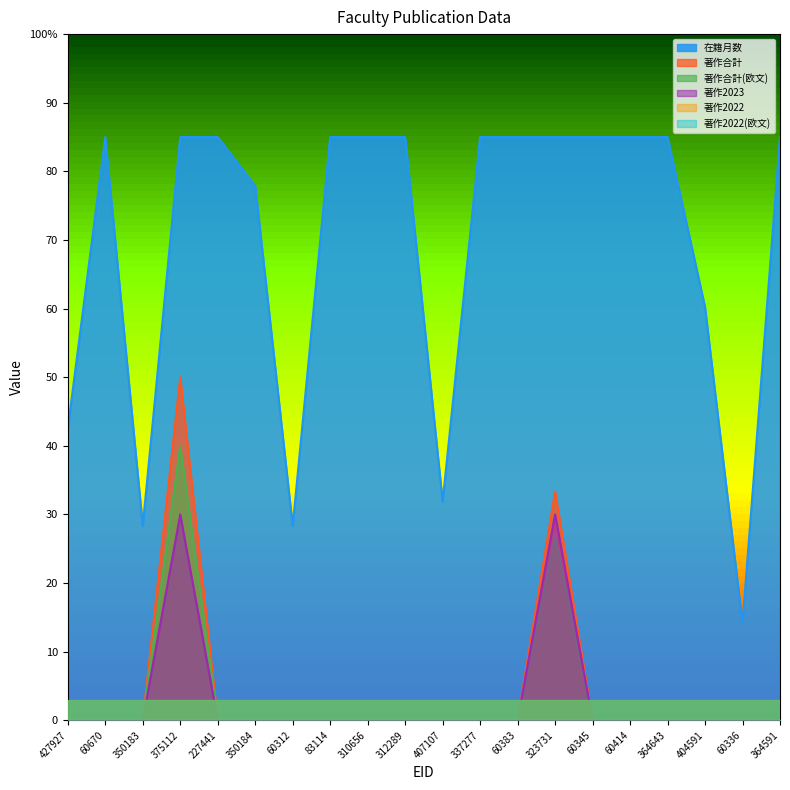

Reading right to left, extract all data points from this chart.

在籍月数: 85.0	14.2	60.2	85.0	85.0	85.0	85.0	85.0	85.0	31.9	85.0	85.0	85.0	28.3	77.9	85.0	85.0	28.3	85.0	42.5
著作合計: 0.0	0.0	0.0	0.0	0.0	0.0	33.3	0.0	0.0	0.0	0.0	0.0	0.0	0.0	0.0	0.0	50.0	0.0	0.0	0.0
著作合計(欧文): 0.0	0.0	0.0	0.0	0.0	0.0	26.7	0.0	0.0	0.0	0.0	0.0	0.0	0.0	0.0	0.0	40.0	0.0	0.0	0.0
著作2023: 0.0	0.0	0.0	0.0	0.0	0.0	30.0	0.0	0.0	0.0	0.0	0.0	0.0	0.0	0.0	0.0	30.0	0.0	0.0	0.0